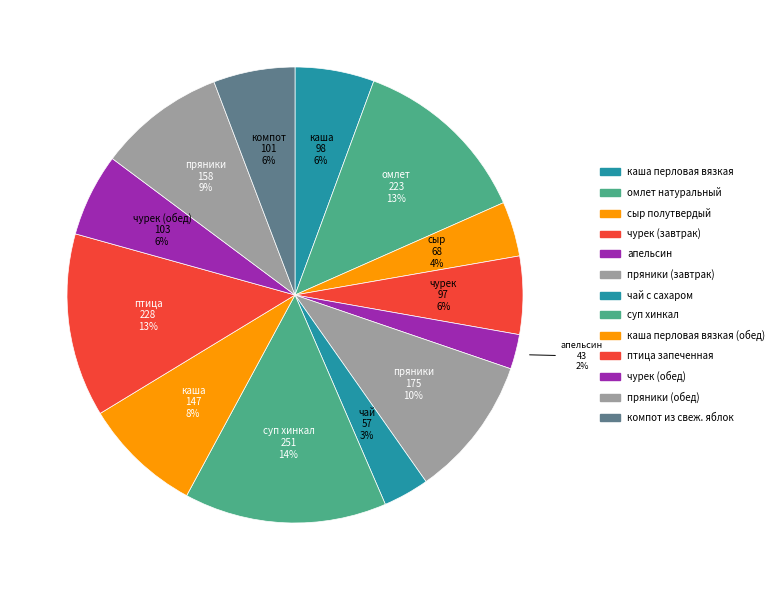

Count the number of slices in the pie.

13